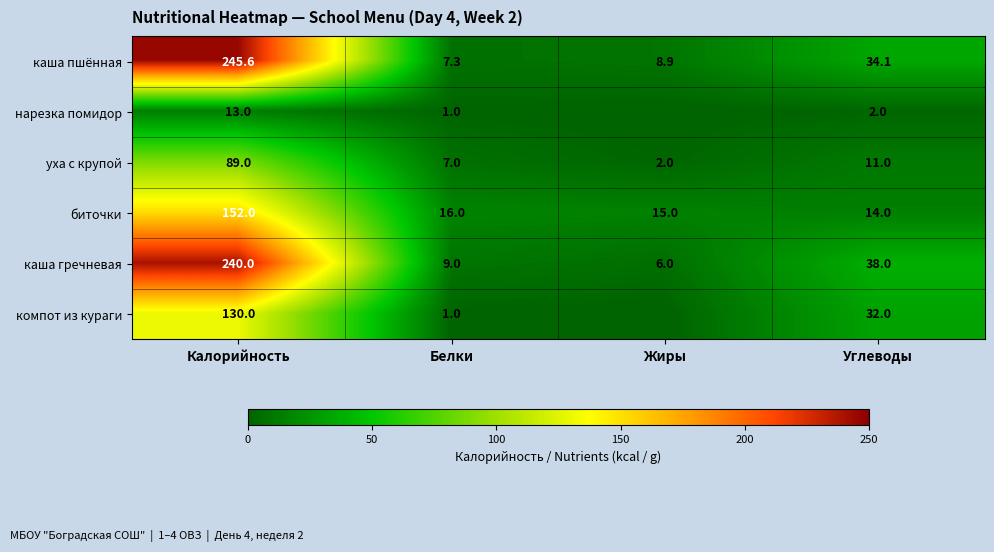

What is the difference between the maximum and second lowest values in the уха с крупой series?

82.0